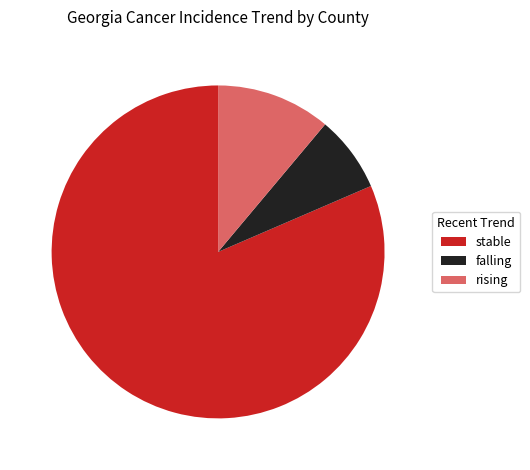

Between stable and rising, which is larger?

stable